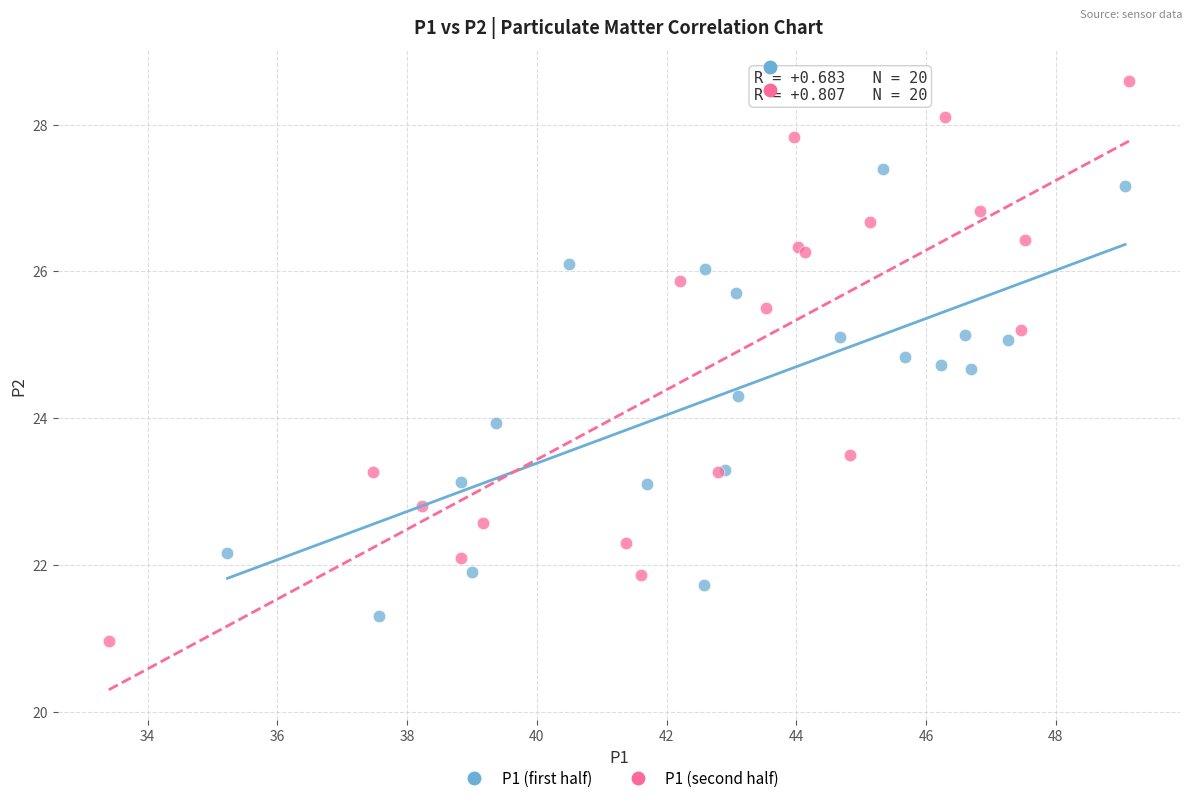

Which series has the widest spread of Y values?

P1 (second half)